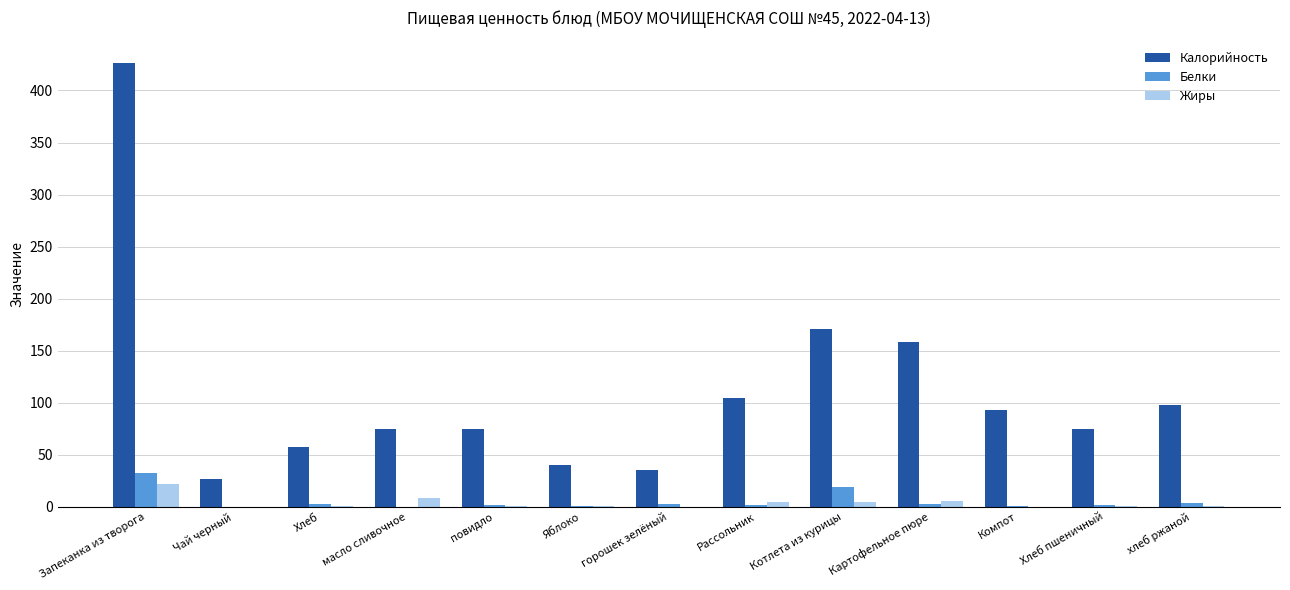

Where is Калорийность nearest to the value 226?

Котлета из курицы